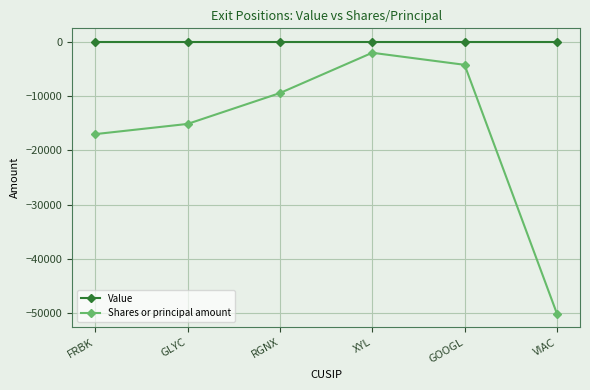

List the series in order of their overall mean, highest first.

Value, Shares or principal amount